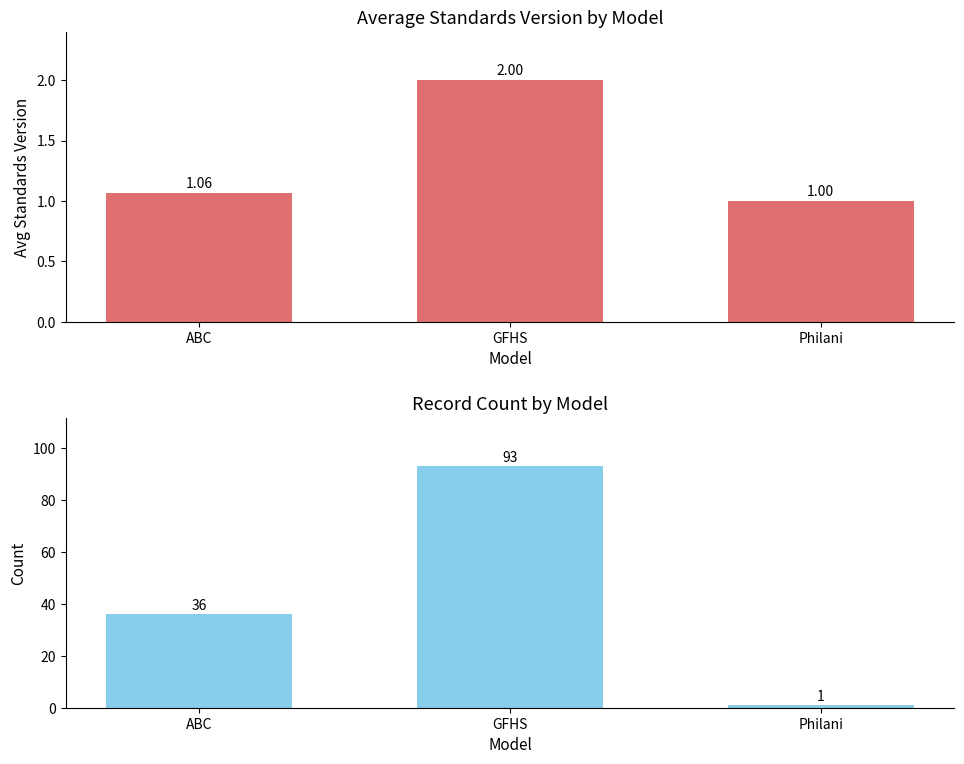

What position from the right is GFHS?

2